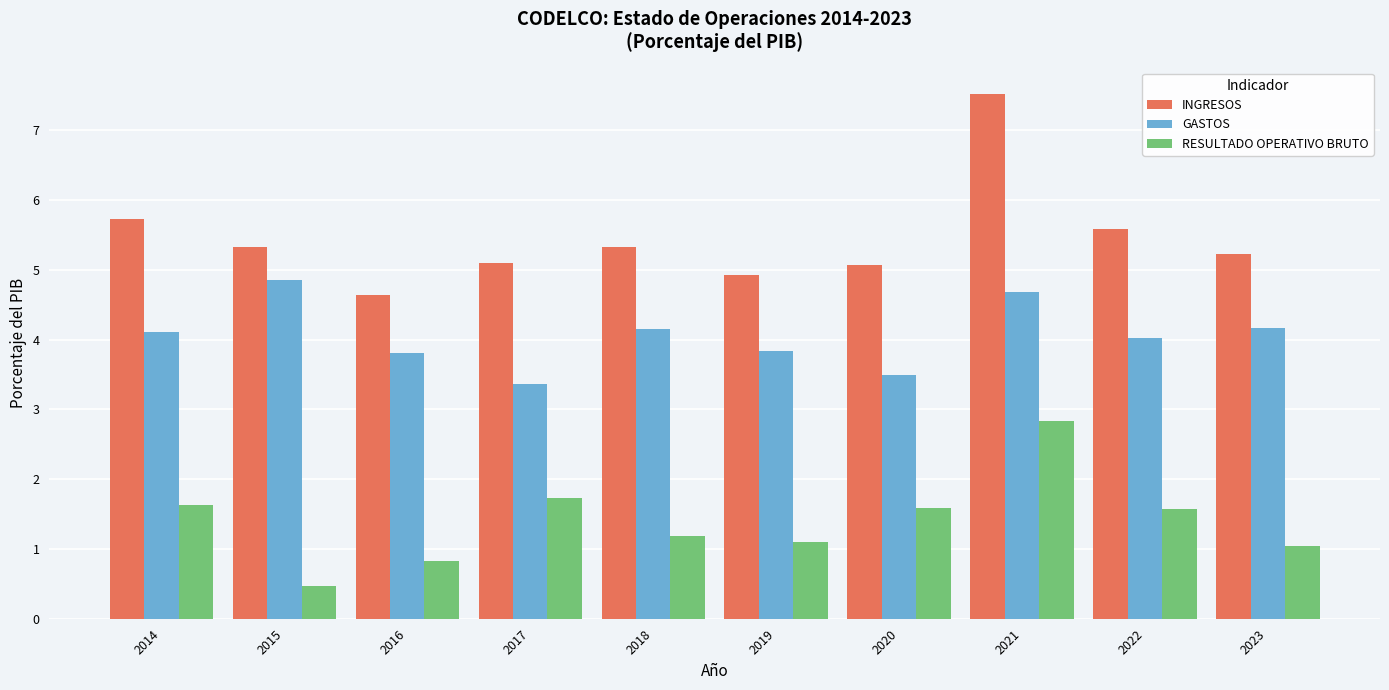

What is the average value of the RESULTADO OPERATIVO BRUTO series?

1.4